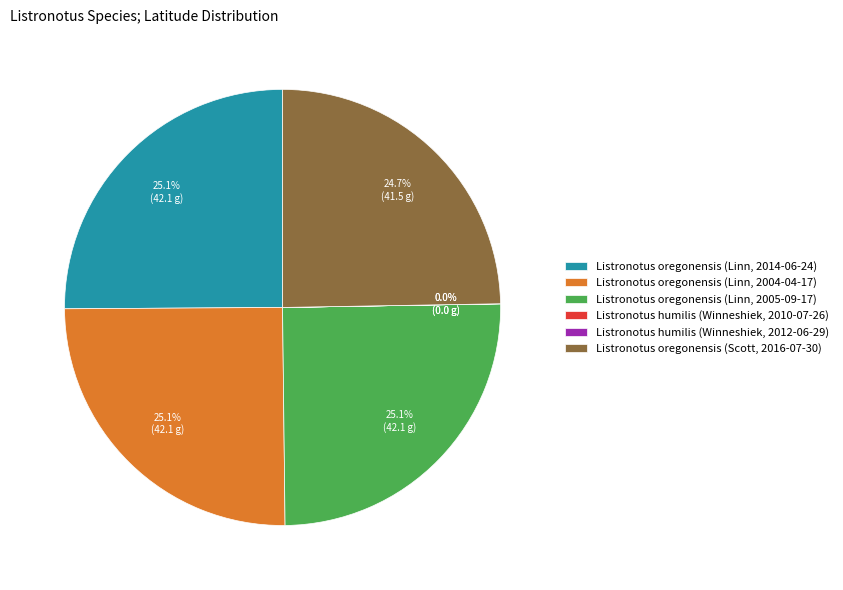

Is there a majority slice in this chart?

No